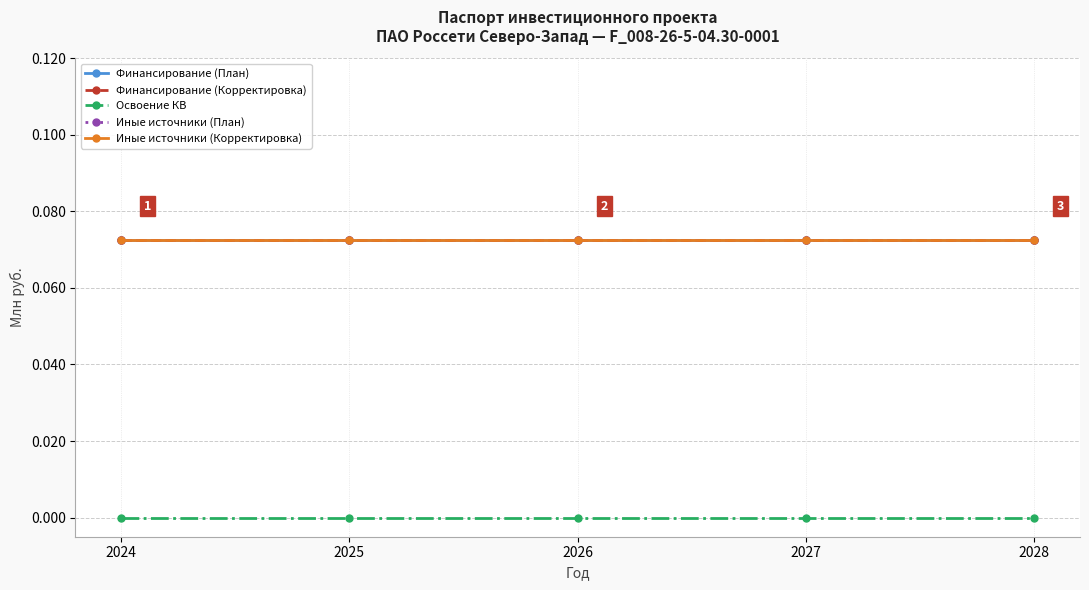

How many lines are shown in the chart?

5